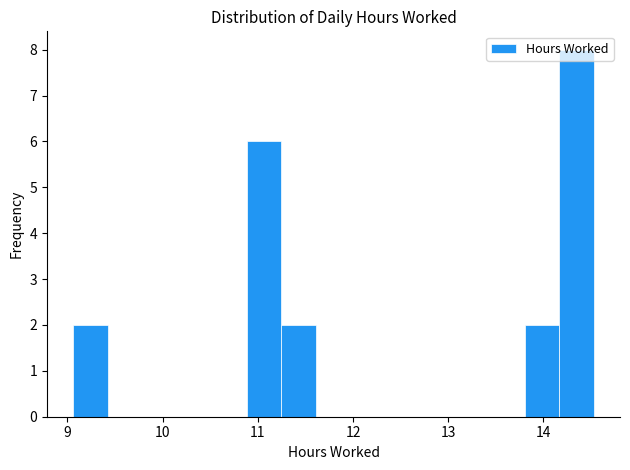

Around what value on the x-axis is the tallest bar? Give the approximate position of its centre, as read against the axis.

14.3